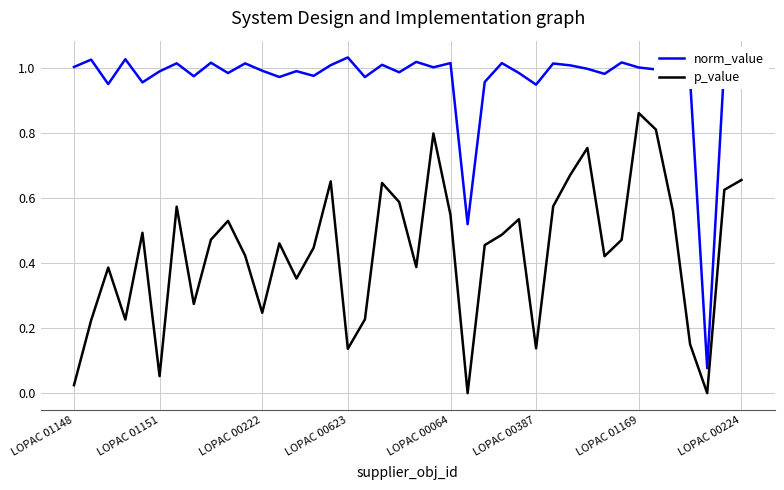

True or false: p_value and norm_value cross at least once.

False